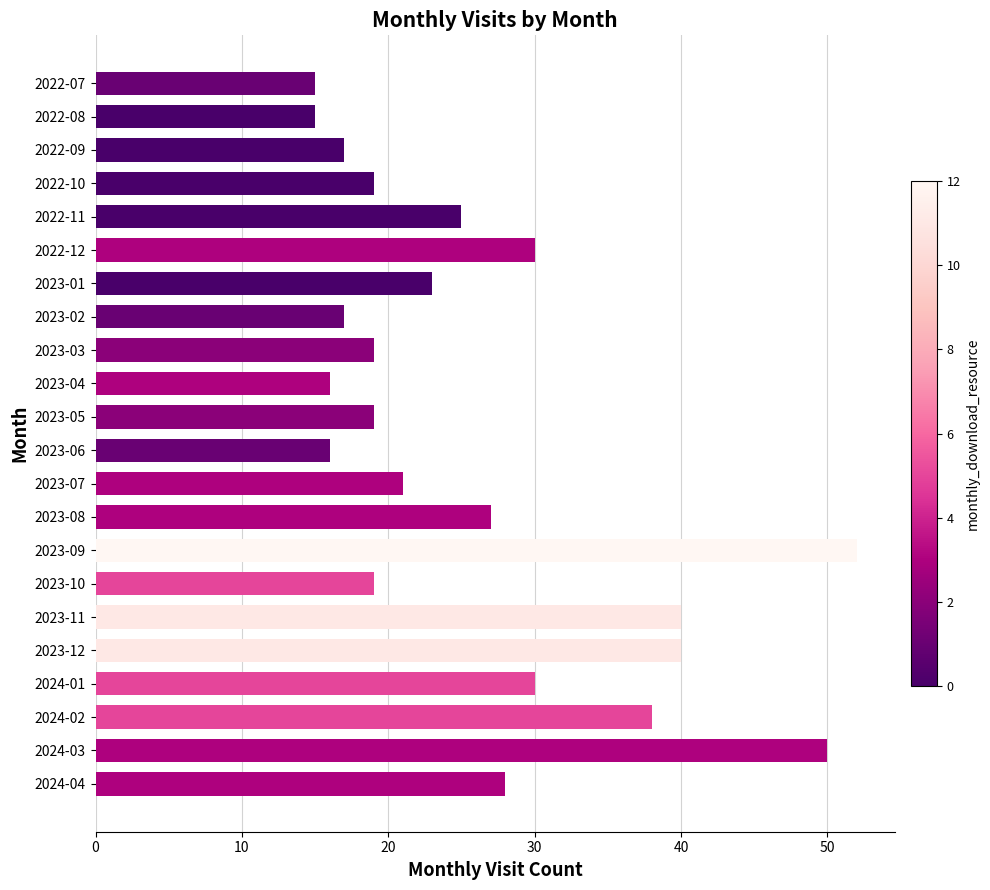

The chart shows a value of 25 at 2023-06. True or false?

False